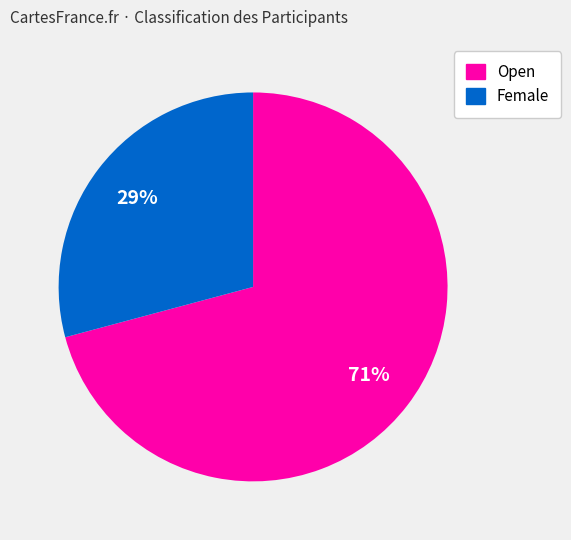

Does Open represent more than half of the total?

Yes